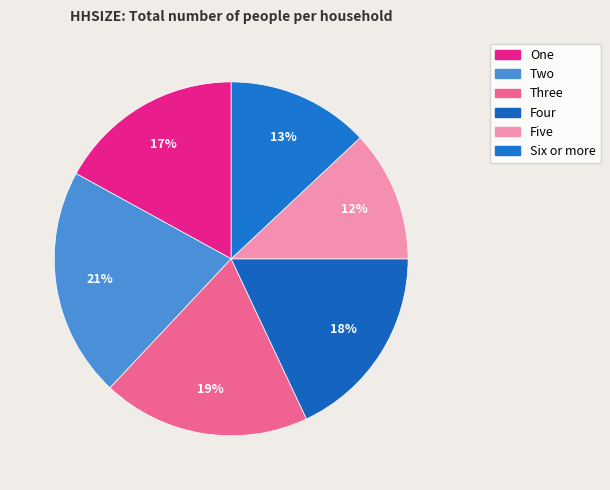

What percentage is the Six or more slice, to the nearest percent?

13%